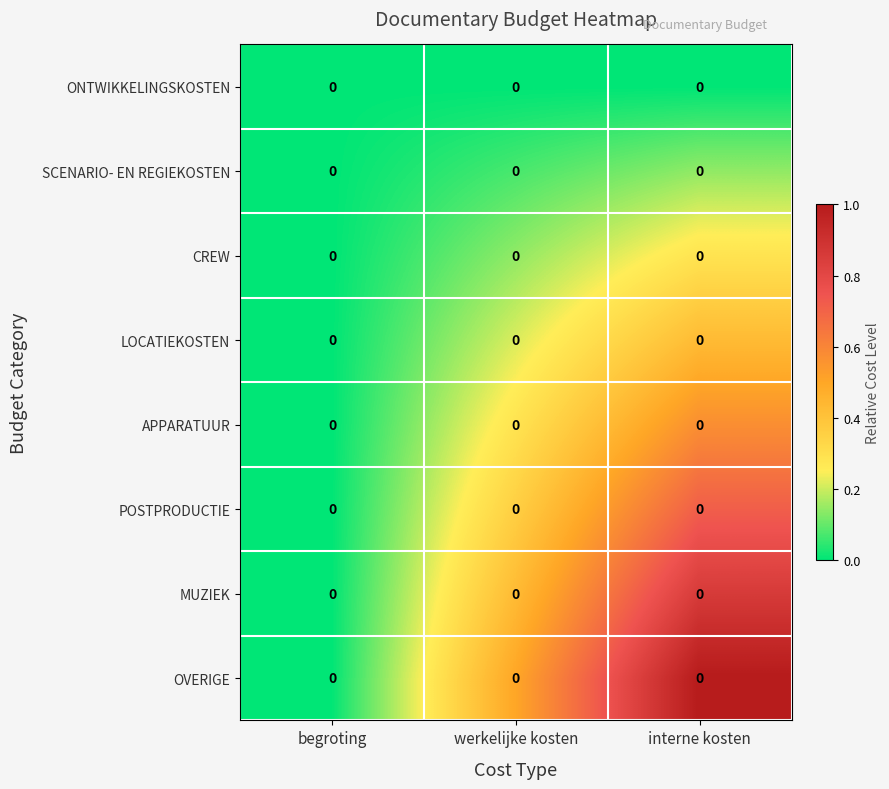

Reading left to right, list all the values displayed in this chart.

ONTWIKKELINGSKOSTEN: begroting=0.0	werkelijke kosten=0.0	interne kosten=0.0
SCENARIO- EN REGIEKOSTEN: begroting=0.0	werkelijke kosten=0.0	interne kosten=0.0
CREW: begroting=0.0	werkelijke kosten=0.0	interne kosten=0.0
LOCATIEKOSTEN: begroting=0.0	werkelijke kosten=0.0	interne kosten=0.0
APPARATUUR: begroting=0.0	werkelijke kosten=0.0	interne kosten=0.0
POSTPRODUCTIE: begroting=0.0	werkelijke kosten=0.0	interne kosten=0.0
MUZIEK: begroting=0.0	werkelijke kosten=0.0	interne kosten=0.0
OVERIGE: begroting=0.0	werkelijke kosten=0.0	interne kosten=0.0